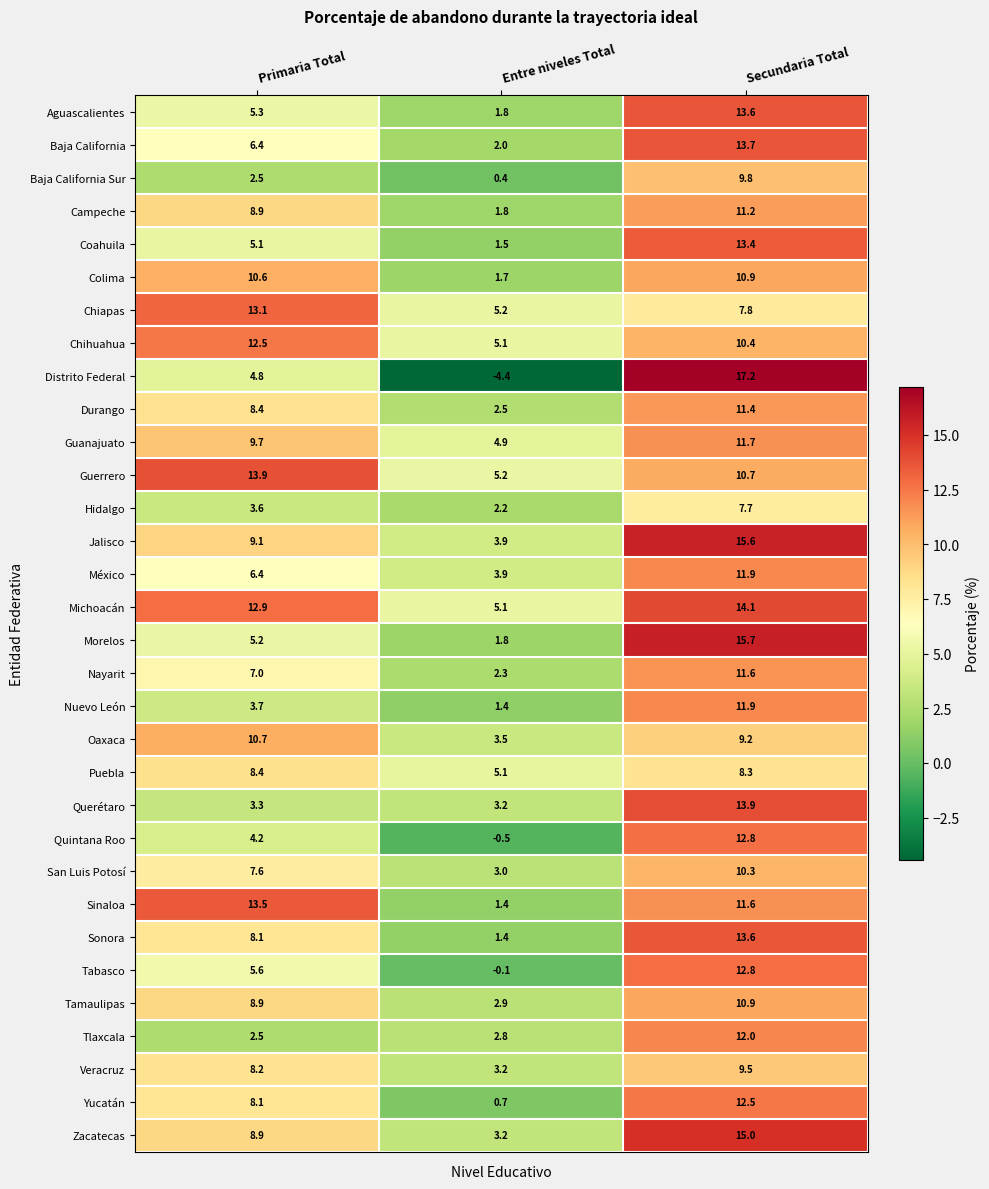

Is the value of Tabasco at Primaria Total greater than the value of Baja California at Entre niveles Total?

Yes